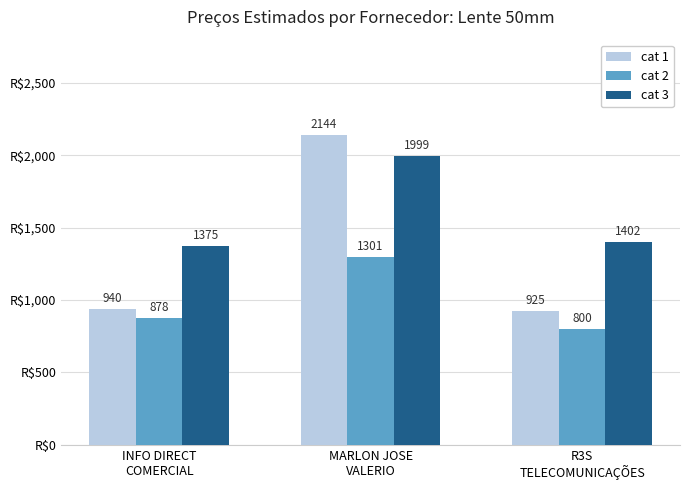

What are all the series names shown in the legend?

cat 1, cat 2, cat 3